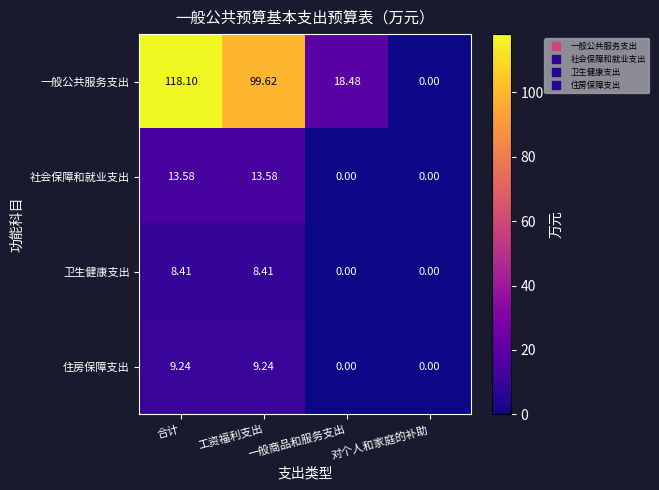

At how many categories does at least one series exceed 65?

2